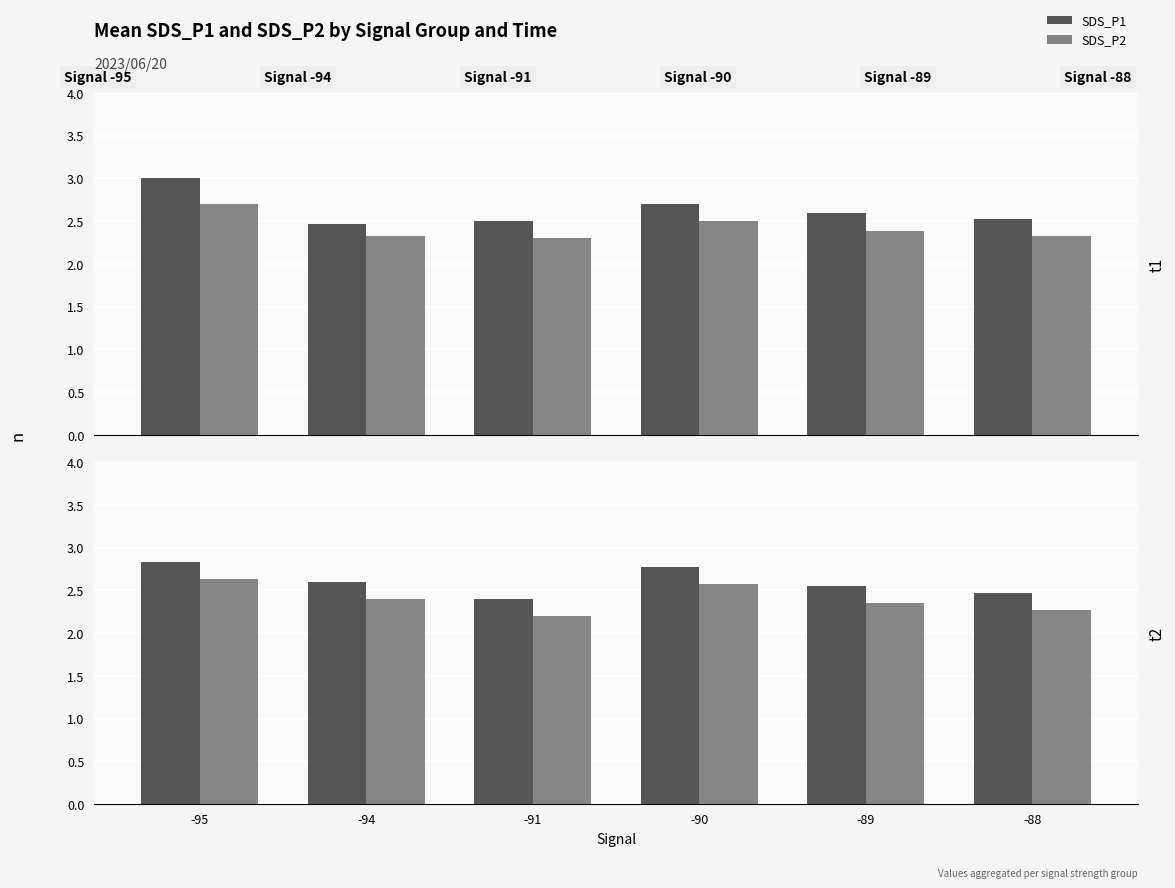

Which category has the highest value in the SDS_P2 series?

-95